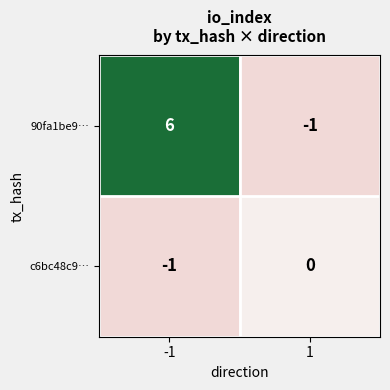

Rank the series at -1 from highest to lowest value.

90fa1be9…, c6bc48c9…